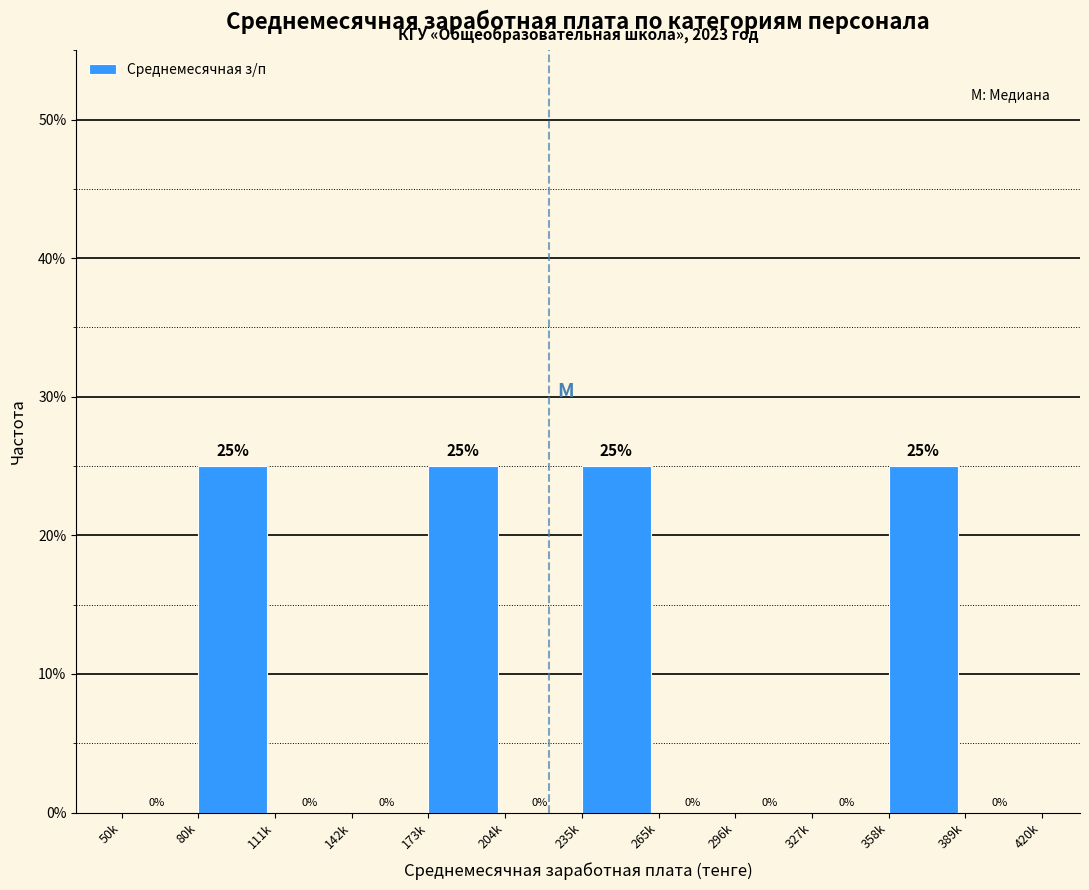

Reading right to left, list all the values displayed in this chart.

389k=0	358k=25	327k=0	296k=0	265k=0	235k=25	204k=0	173k=25	142k=0	111k=0	80k=25	50k=0